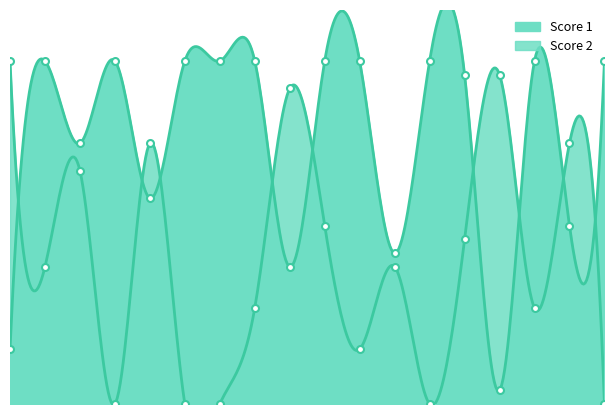

At how many categories does at least one series exceed 5?

18